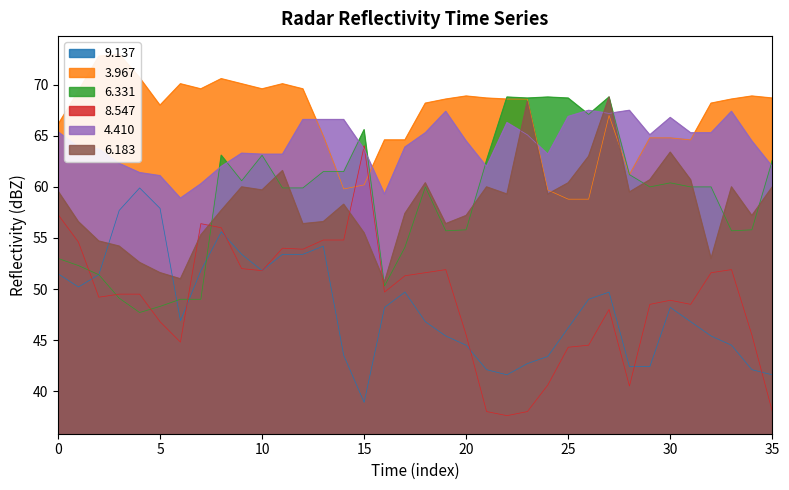

Count the number of categories in the chart.

36